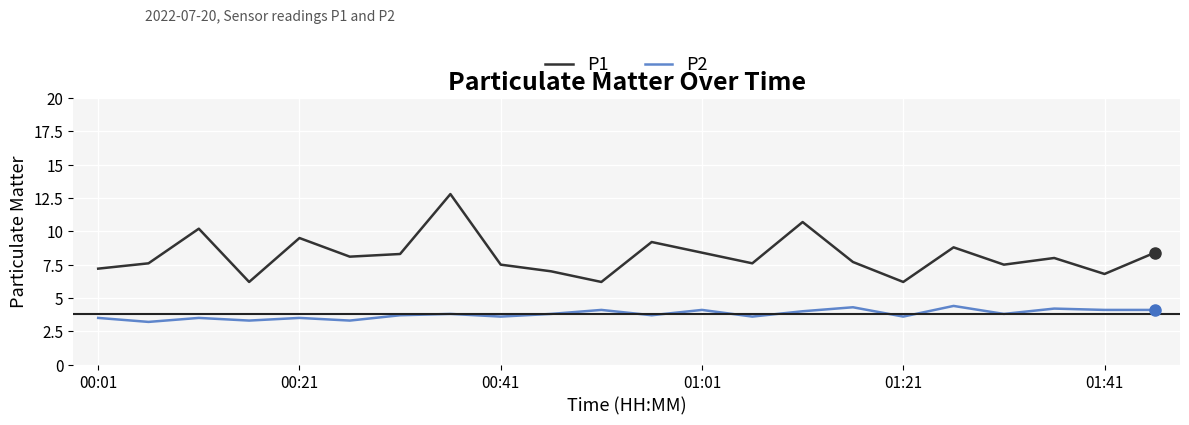

What is the difference between the maximum and minimum values in the P2 series?

1.2